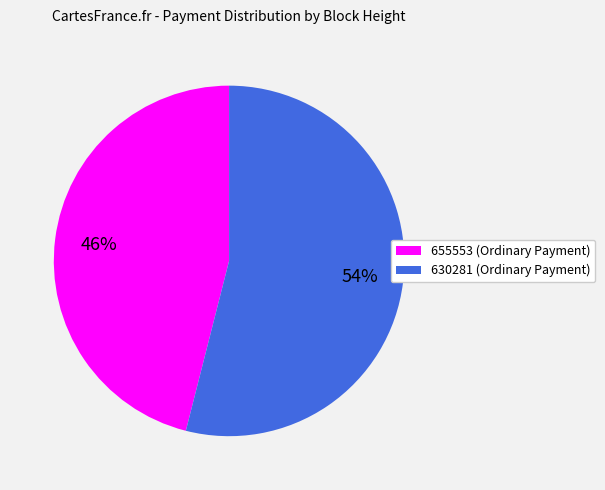

How many segments does this pie chart have?

2